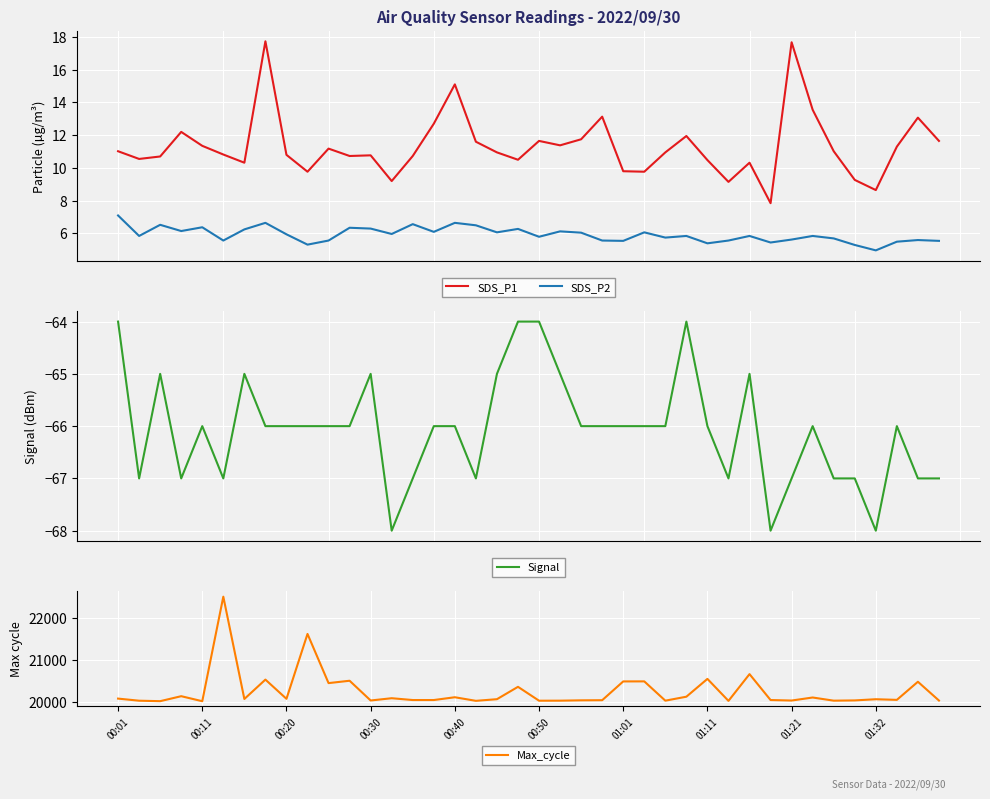

What is the total value across all series at 21?

19994.5